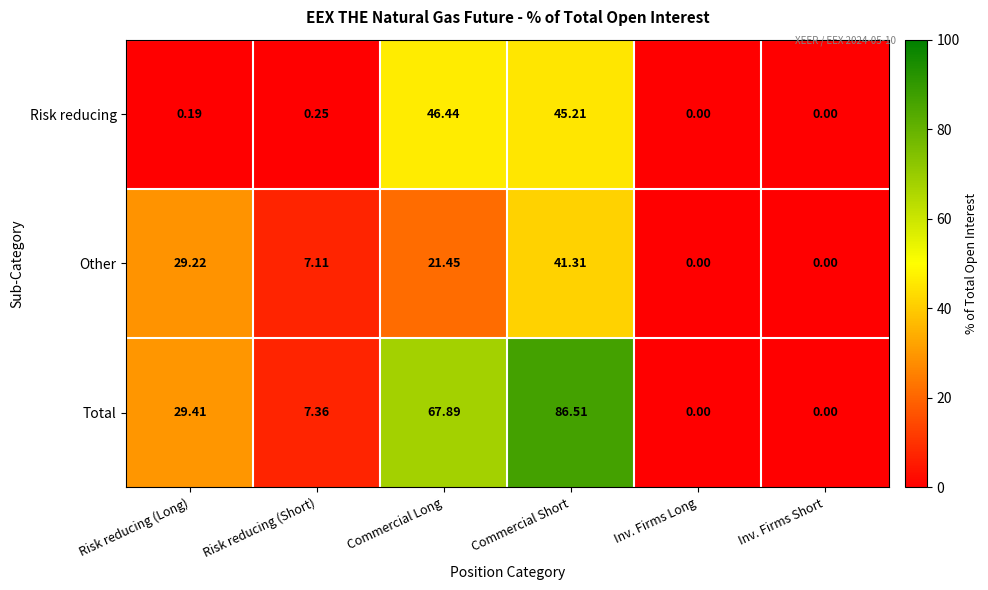

Which series has the largest total across all categories?

Total